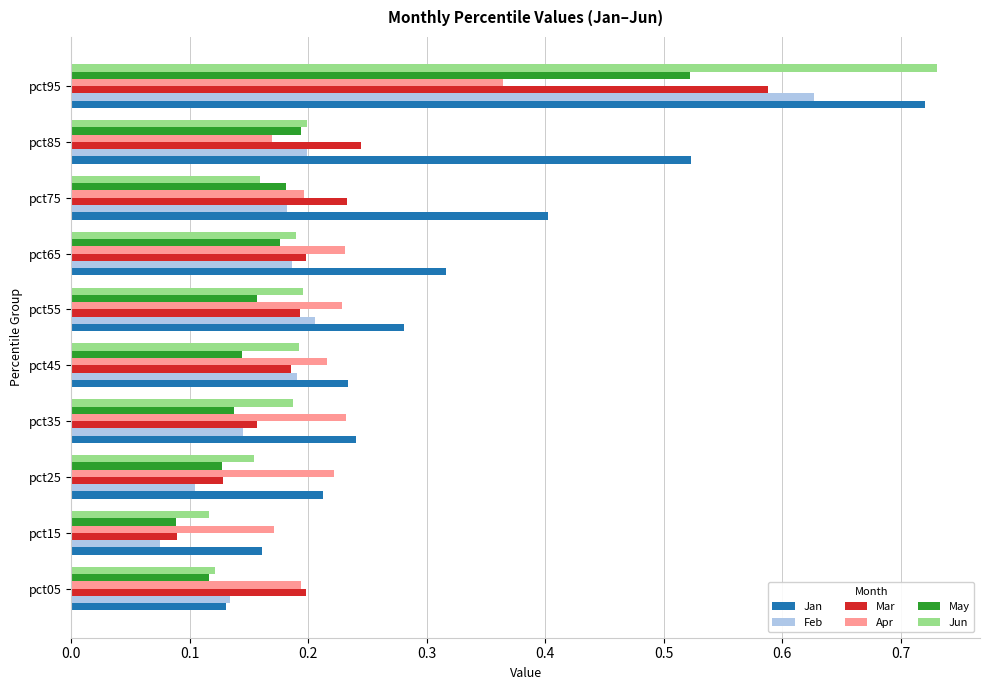

What is the sum of all Mar values?

2.2